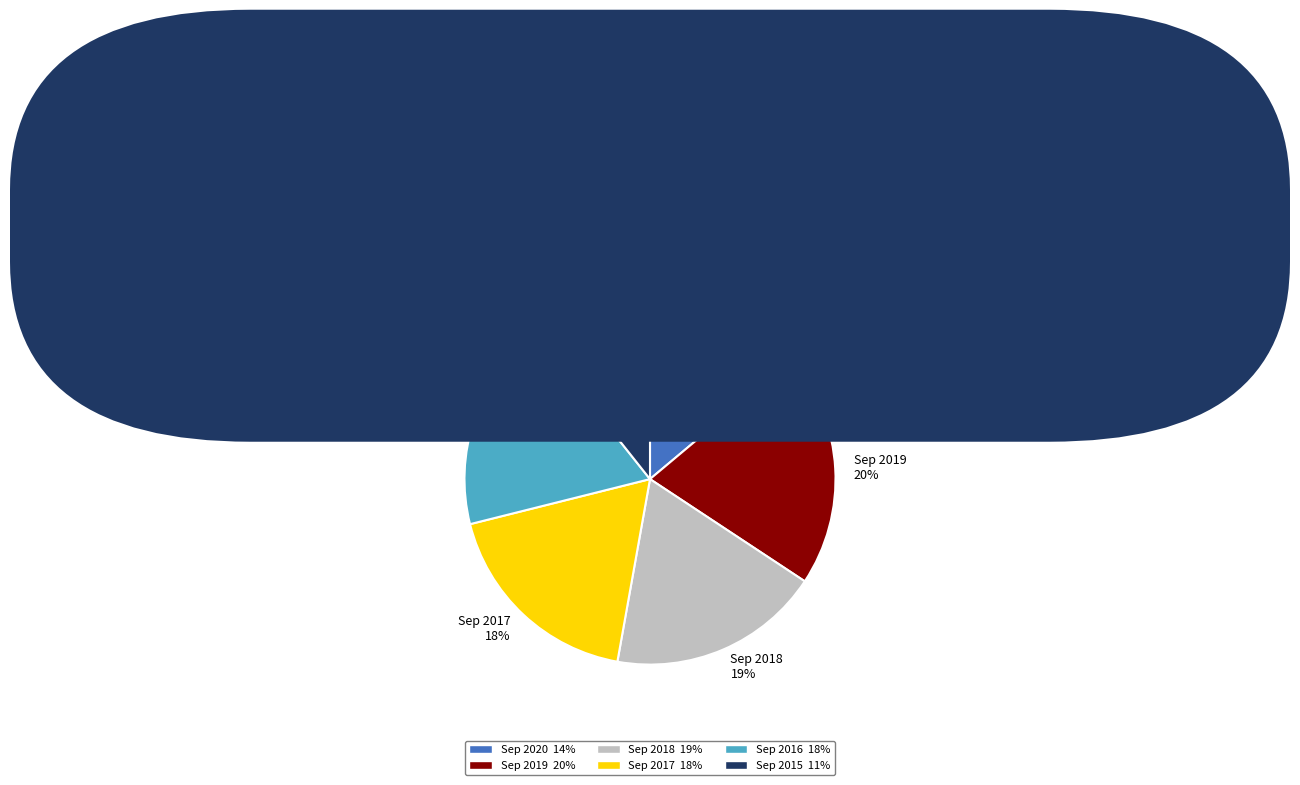

Which has a higher value, Sep 2015 or Sep 2019?

Sep 2019